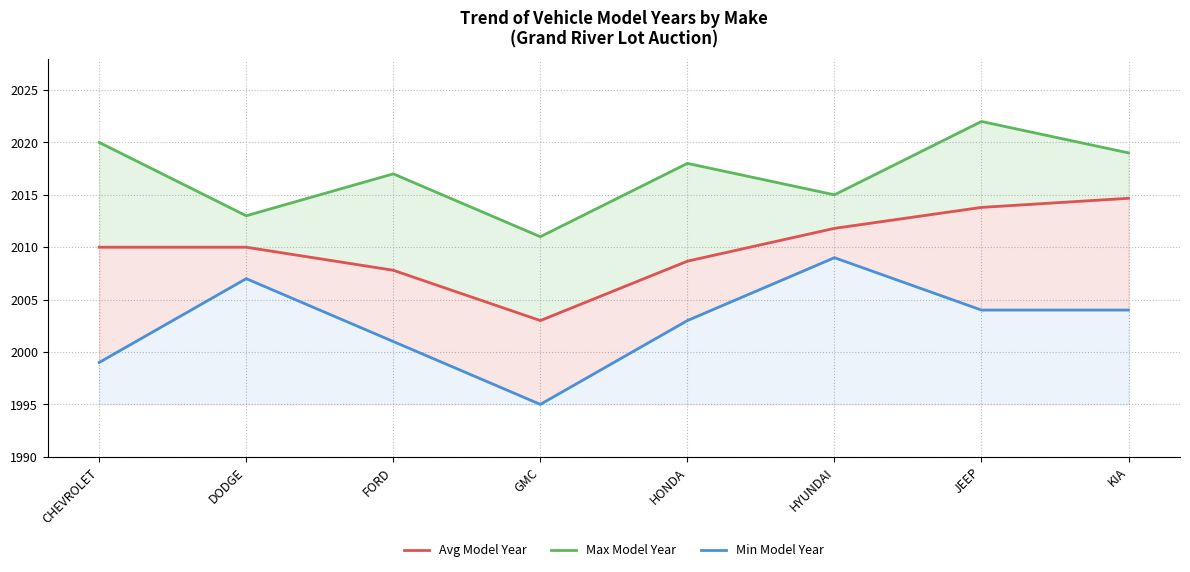

Reading left to right, what are all the values shown in this chart?

Avg Model Year: CHEVROLET=2010.0	DODGE=2010.0	FORD=2007.8	GMC=2003.0	HONDA=2008.7	HYUNDAI=2011.8	JEEP=2013.8	KIA=2014.7
Max Model Year: CHEVROLET=2020.0	DODGE=2013.0	FORD=2017.0	GMC=2011.0	HONDA=2018.0	HYUNDAI=2015.0	JEEP=2022.0	KIA=2019.0
Min Model Year: CHEVROLET=1999.0	DODGE=2007.0	FORD=2001.0	GMC=1995.0	HONDA=2003.0	HYUNDAI=2009.0	JEEP=2004.0	KIA=2004.0